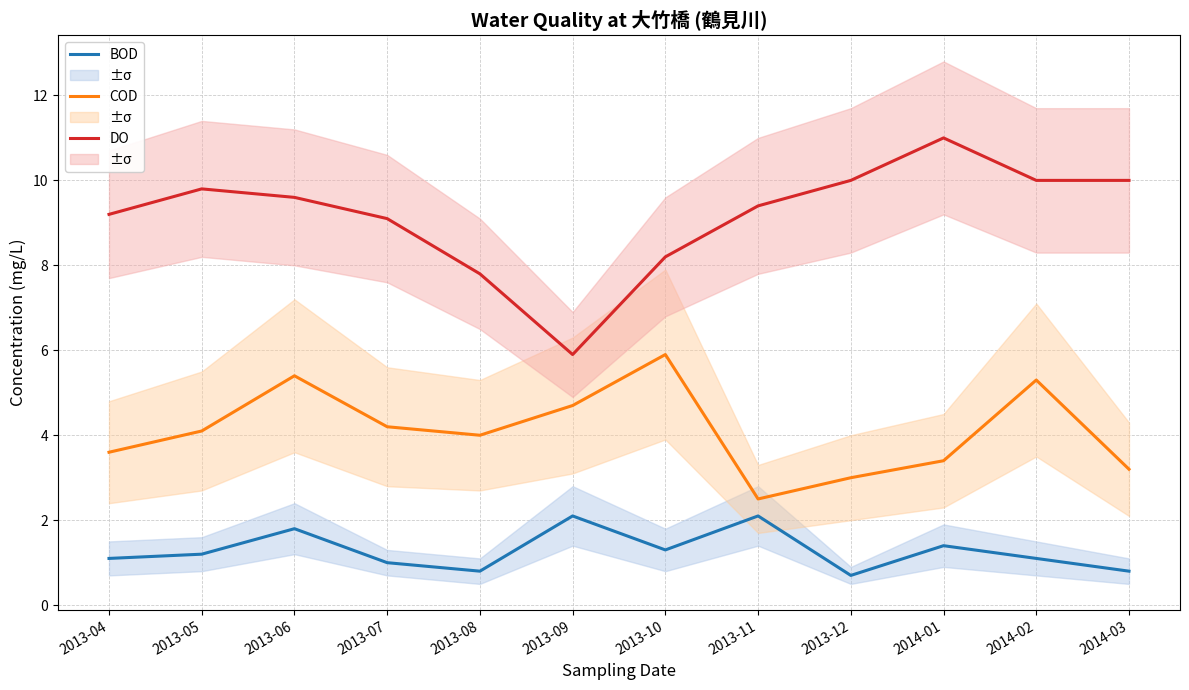

How many values in the BOD series exceed 1?

8